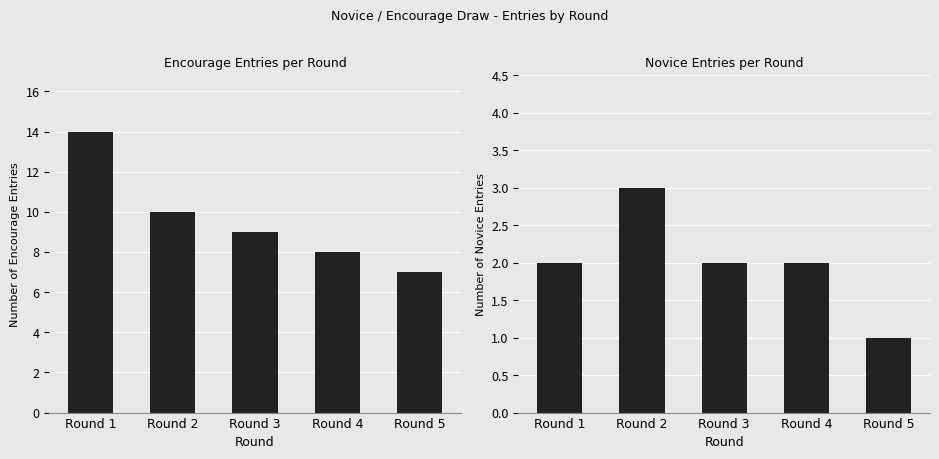

Count the Novice values in the range 2 to 3.

4